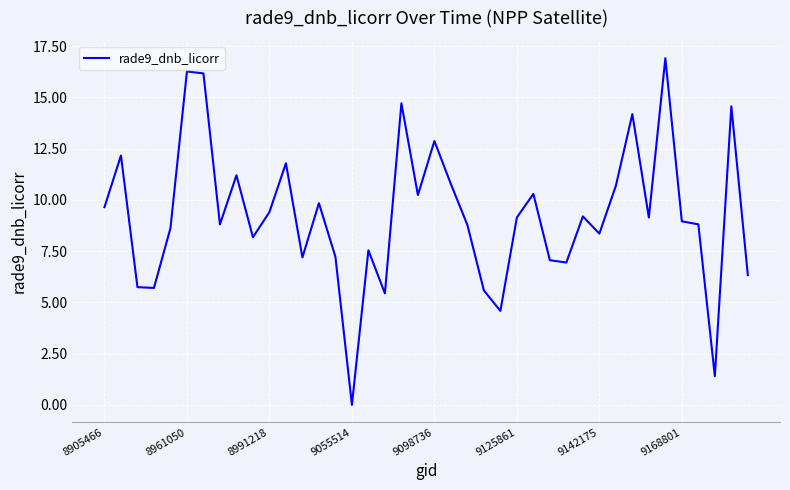

What is the difference between the maximum and minimum values?

16.9